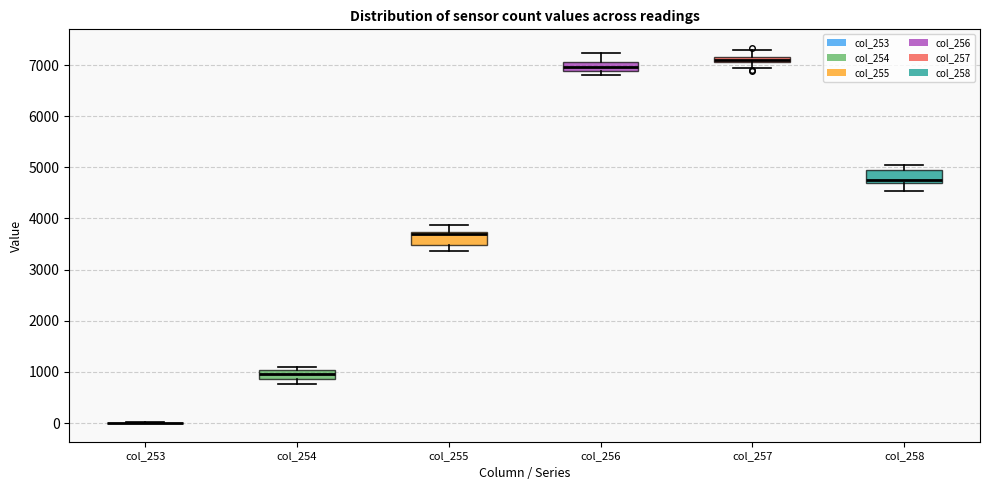

Where is the upper edge of the box for col_254 on the y-axis? The values are not printed on the chart, so give them approximately, as read against the axis.

1000